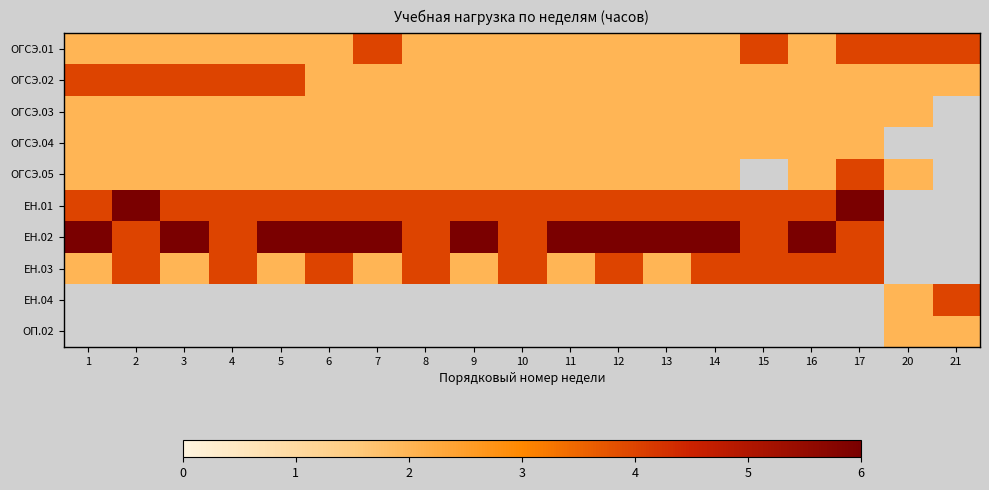

Which series has the widest spread of values?

ЕН.01